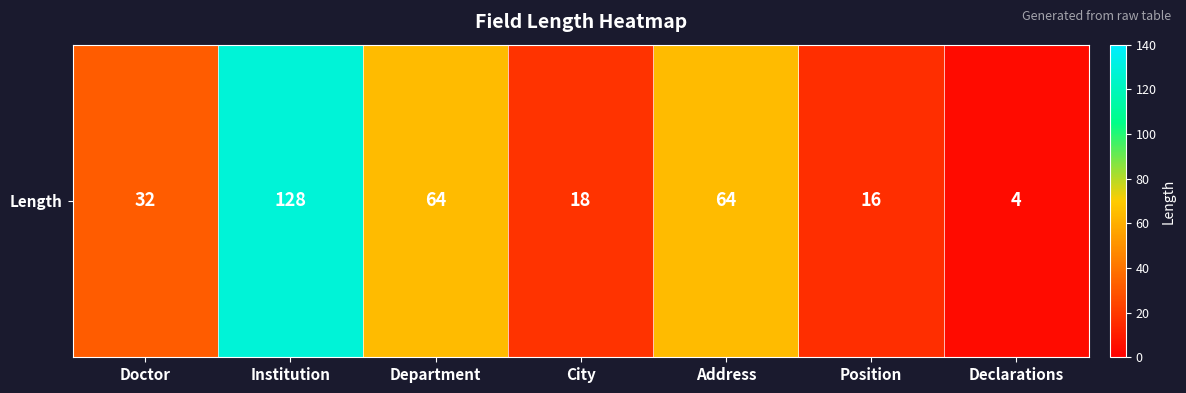

At which category does the chart reach its minimum across all series?

Declarations